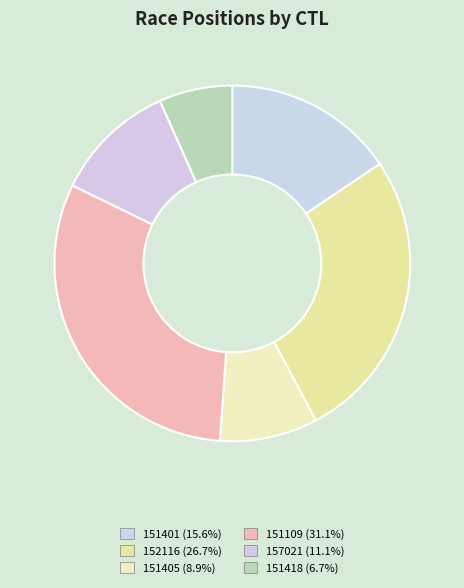

Is there a majority slice in this chart?

No